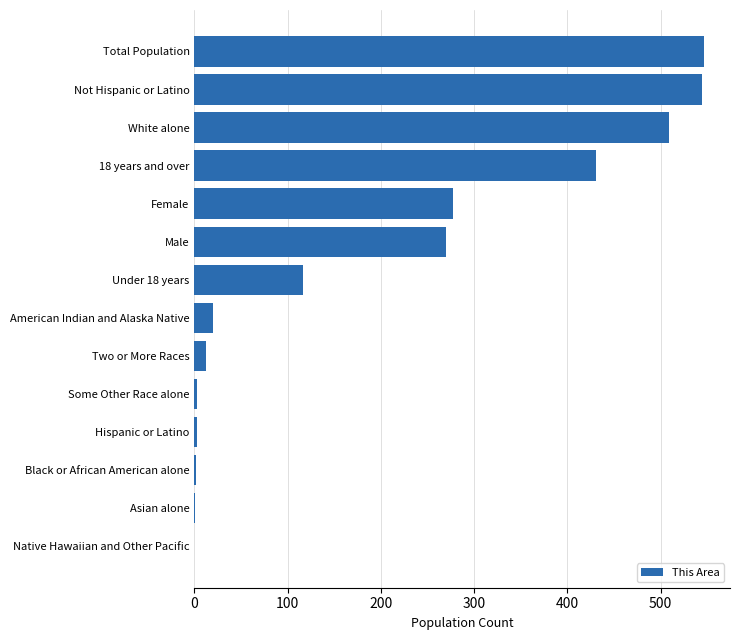

What is the maximum value shown in the chart?

547